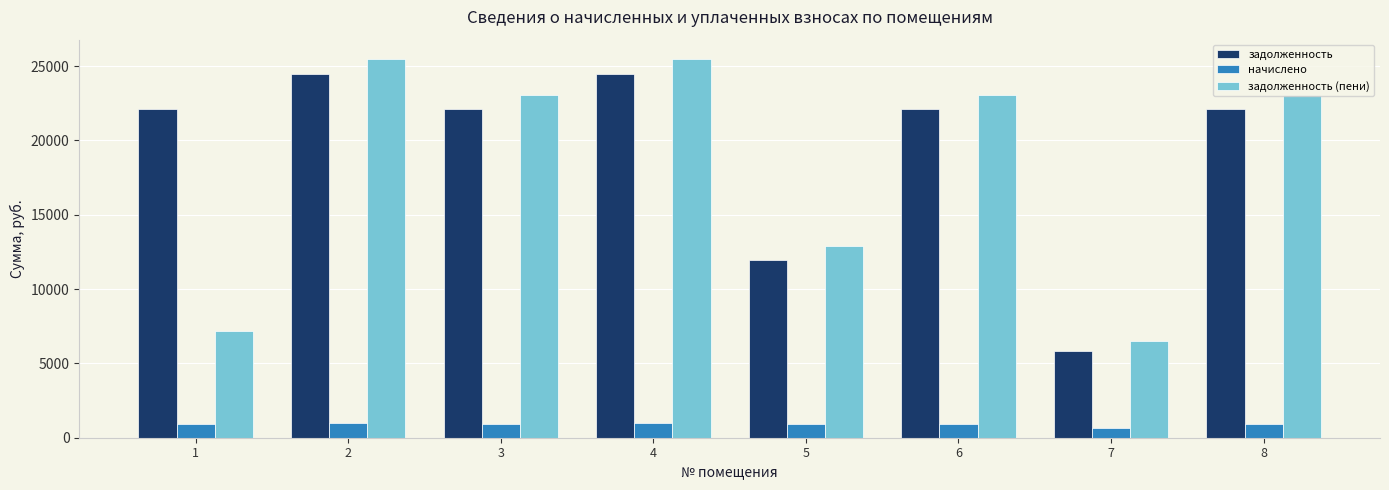

At how many categories does at least one series exceed 6892?

7